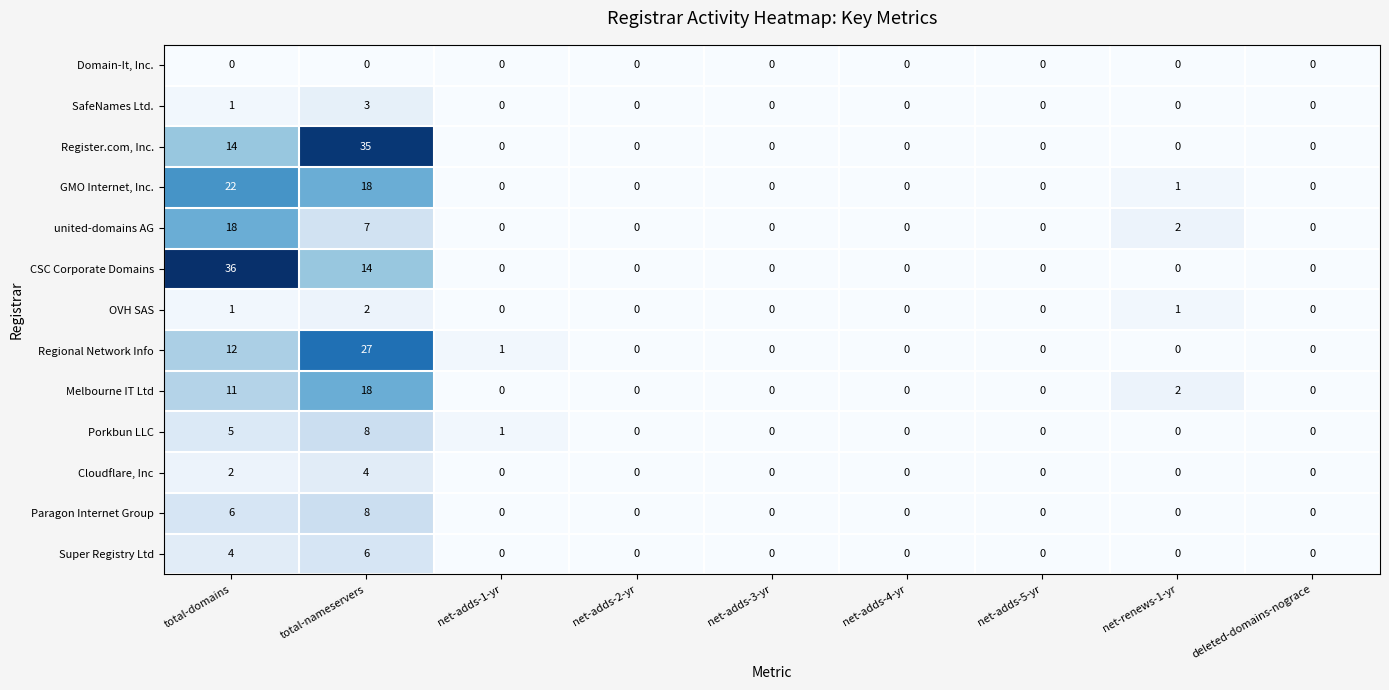

What is the difference between the maximum and minimum values in the Register.com, Inc. series?

35